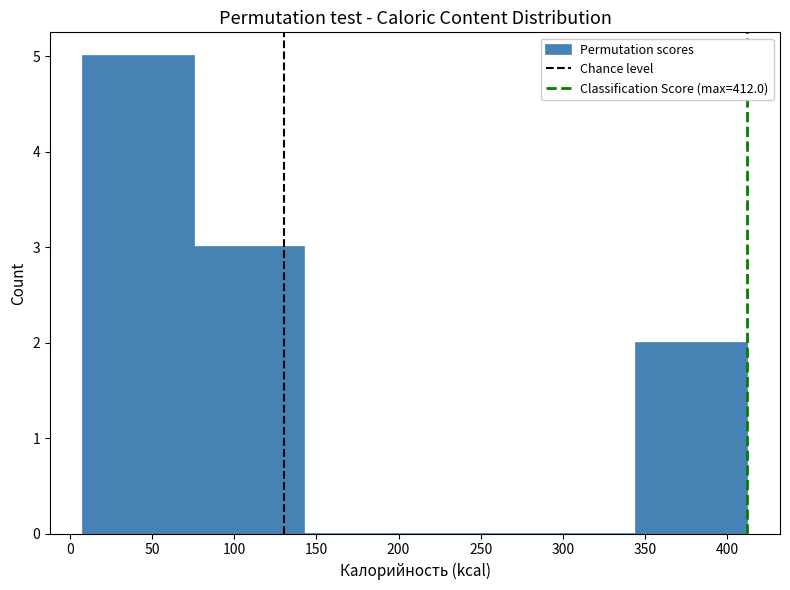

Over which range of the x-axis is the bar tallest?

10 to 75